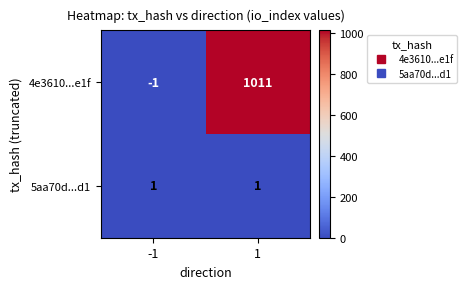

Reading right to left, what are all the values shown in this chart?

4e3610...e1f: 1=1011	-1=-1
5aa70d...d1: 1=1	-1=1